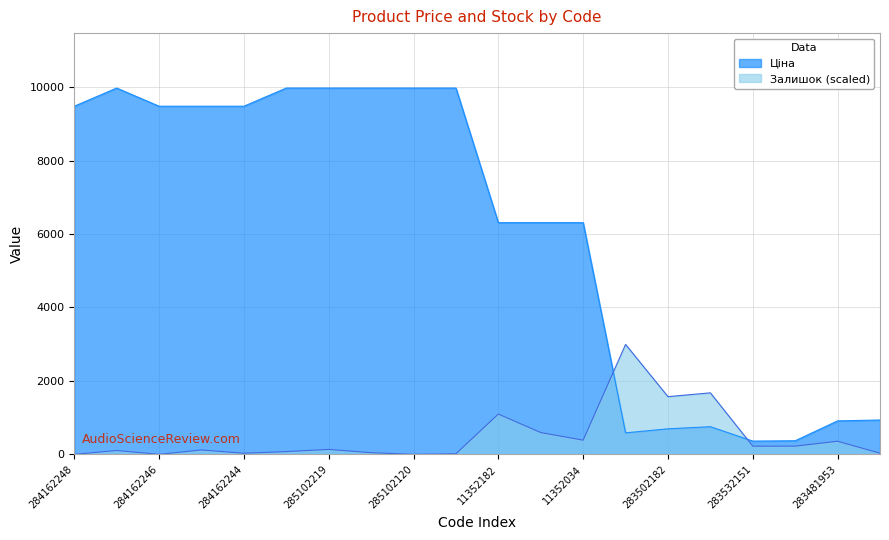

Where is the first local maximum for Залишок?

285101569